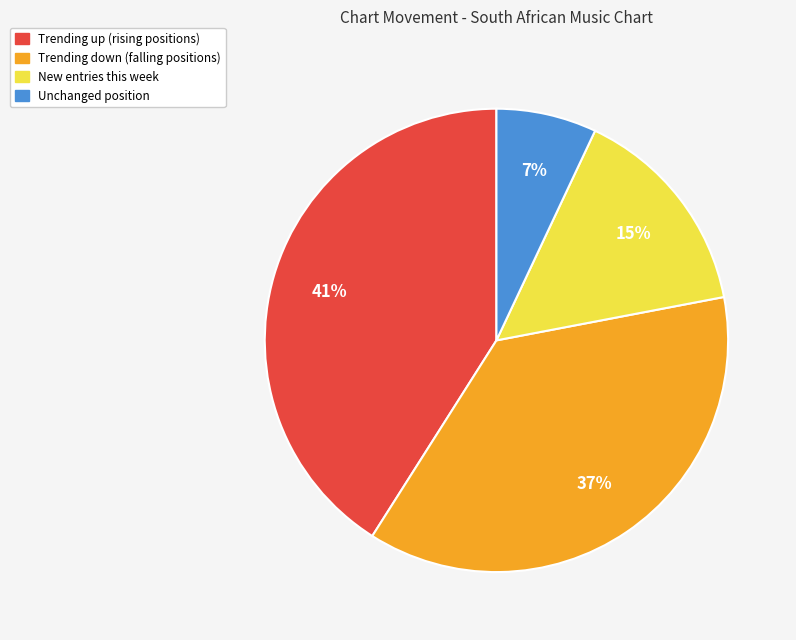

To the nearest percent, what is the average slice percentage?

25%